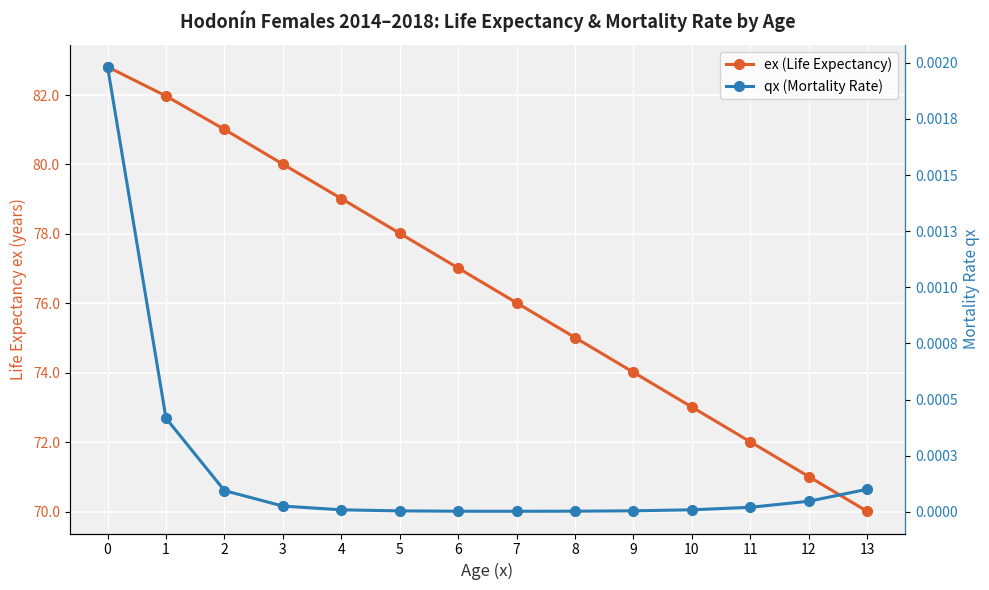

True or false: qx (Mortality Rate) and ex (Life Expectancy) cross at least once.

False